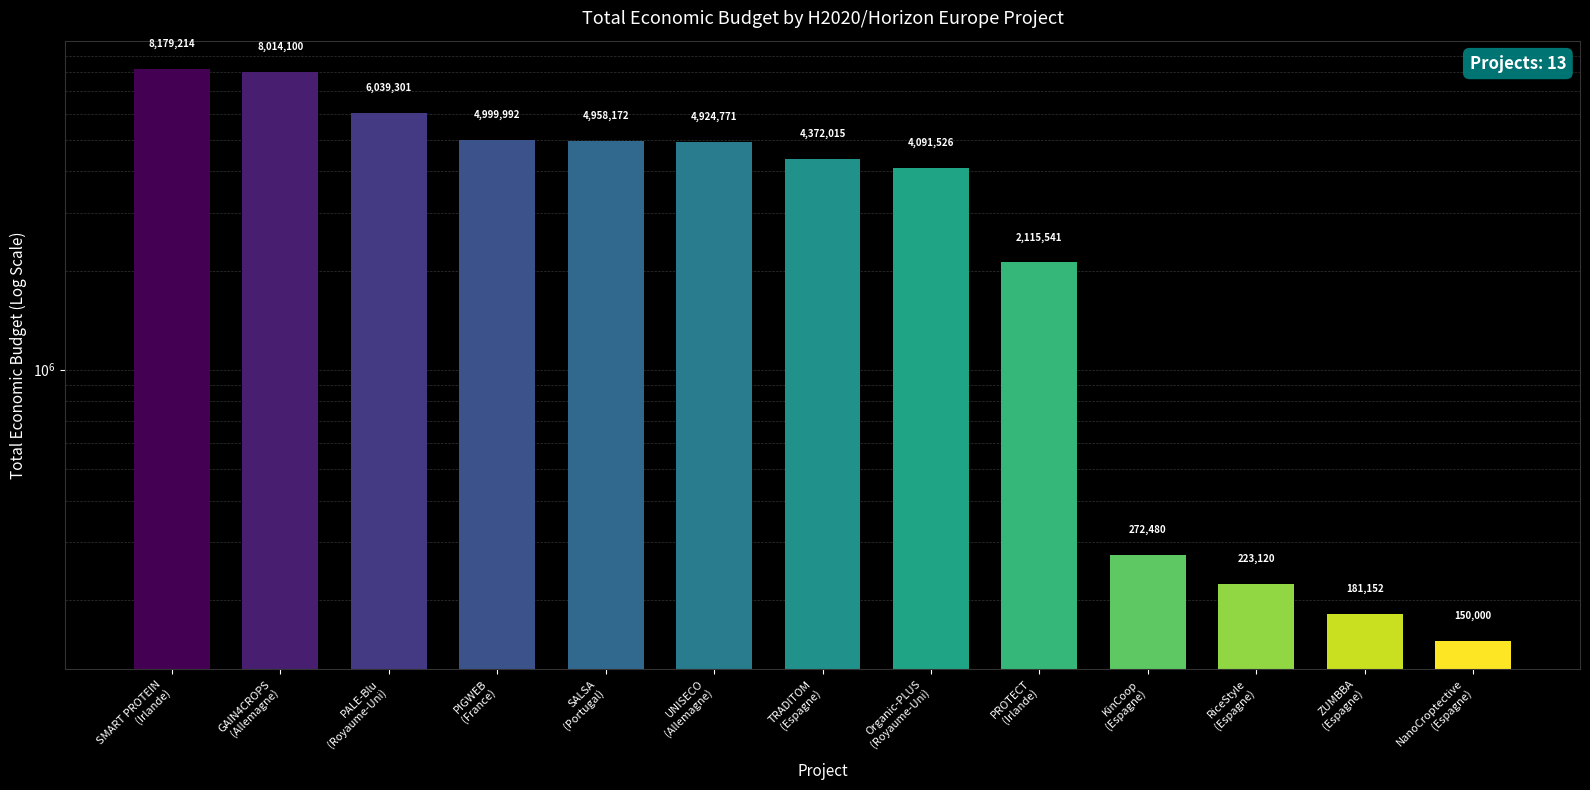

Are the bars horizontal?

No